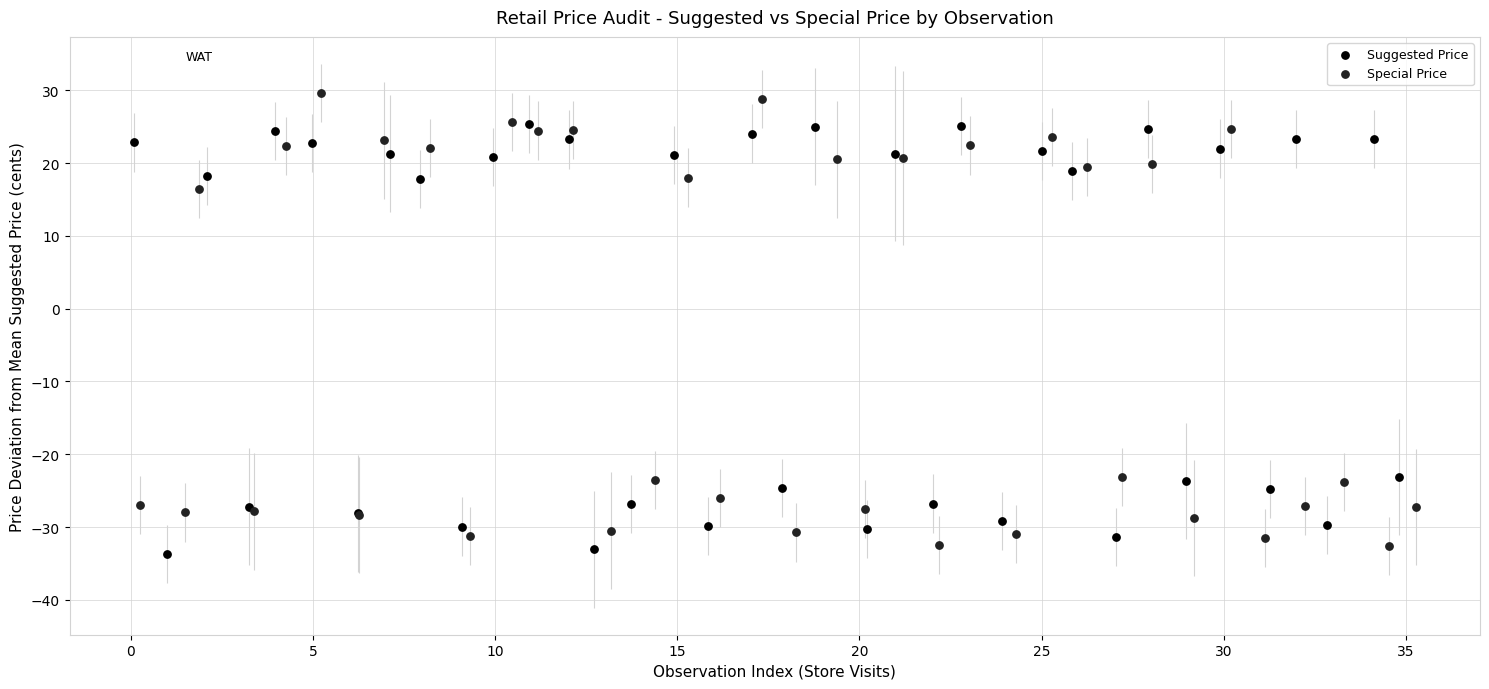

Which series reaches the maximum Y coordinate?

Special Price